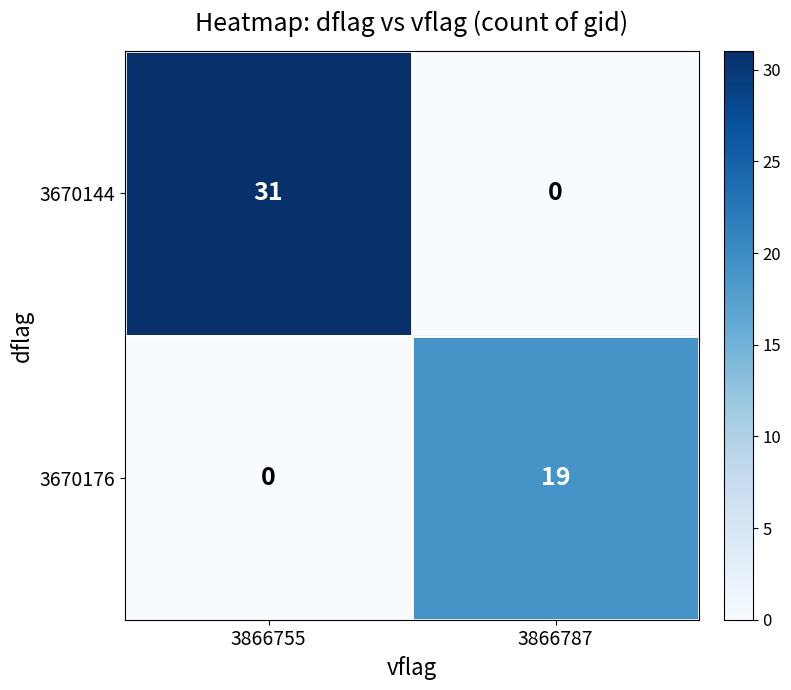

Which category has the highest value across all series?

3866755